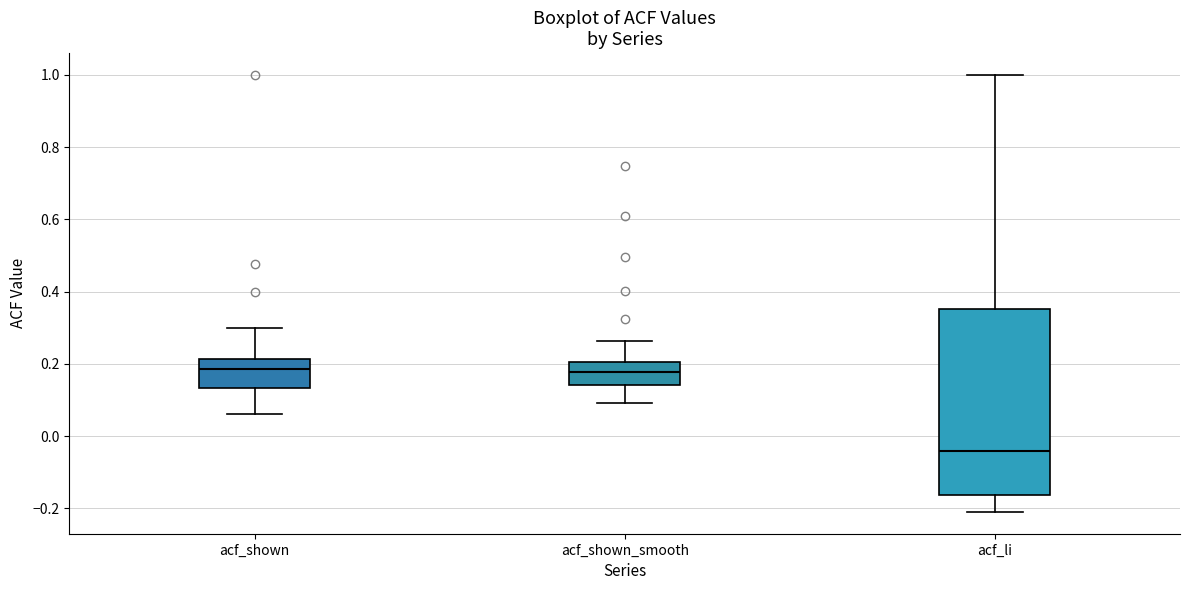

Comparing the boxes themselves (not the whiskers), which one is the tallest?

acf_li